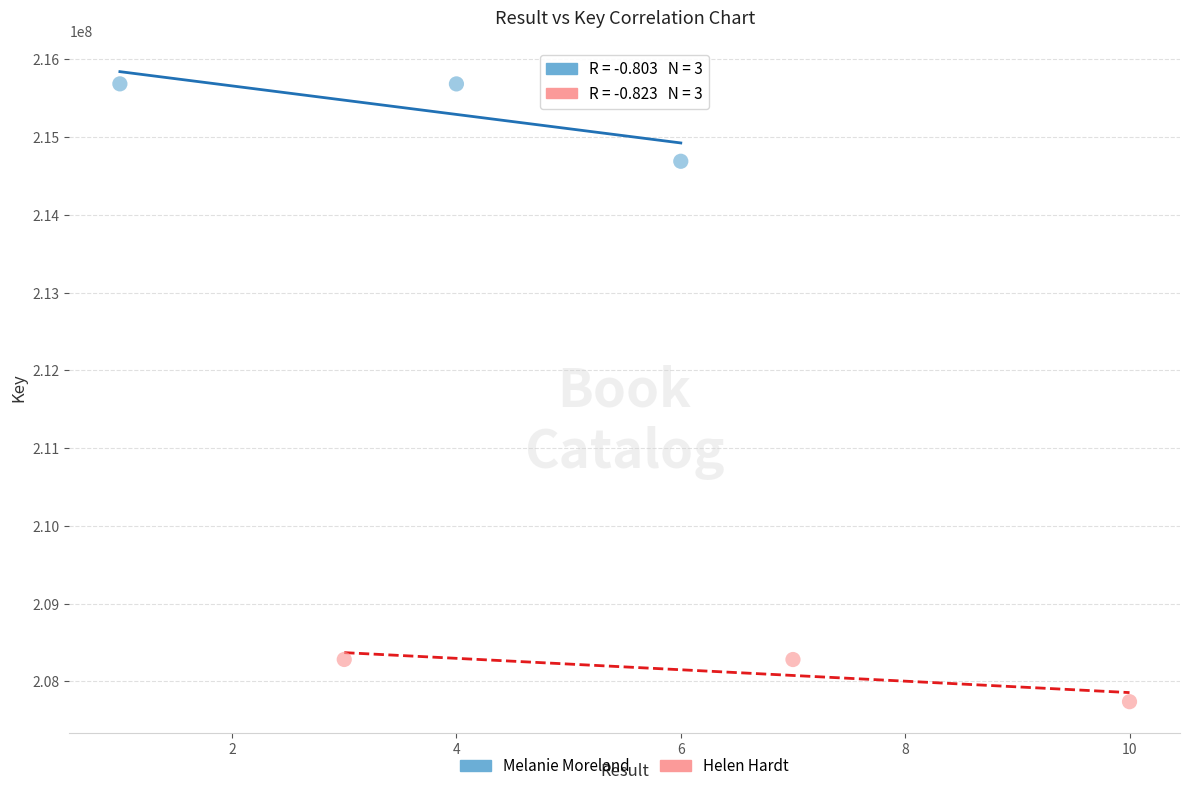

Which series reaches the maximum Y coordinate?

Melanie Moreland